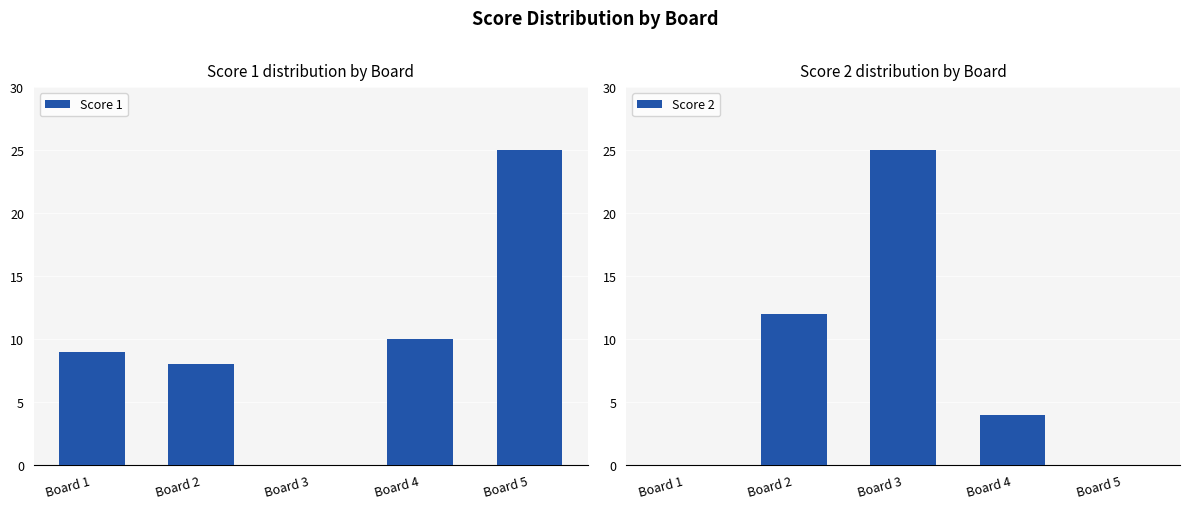

Is it true that Score 1 equals 2 at Board 1?

False